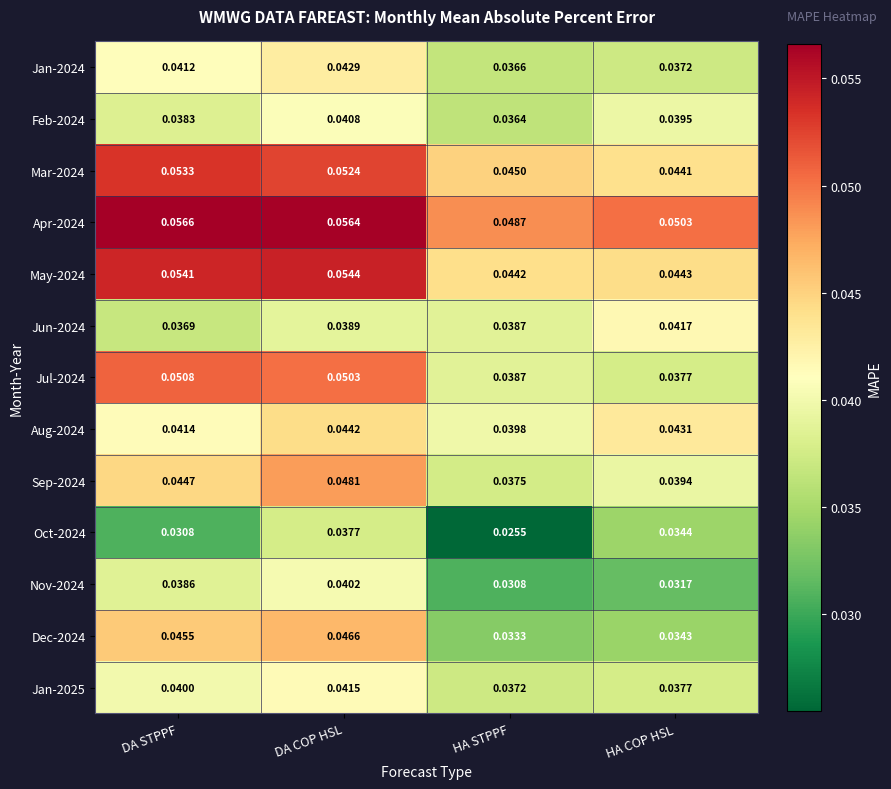

Which category has the lowest value across all series?

HA STPPF